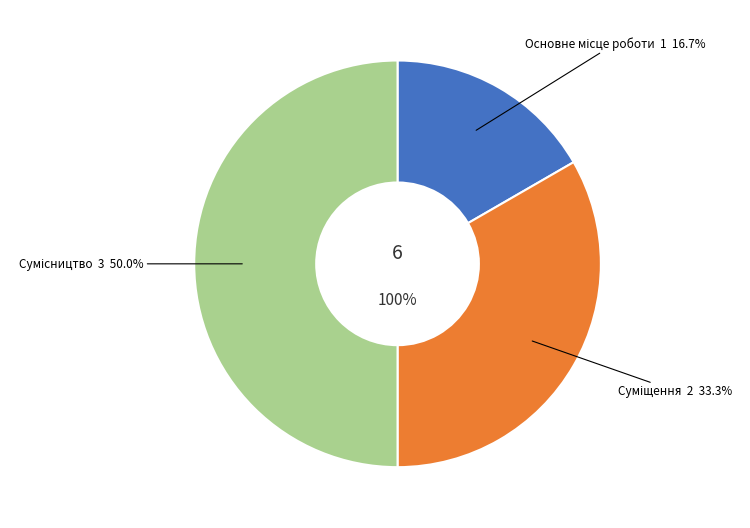

The Основне місце роботи slice represents 17% of the pie. True or false?

True